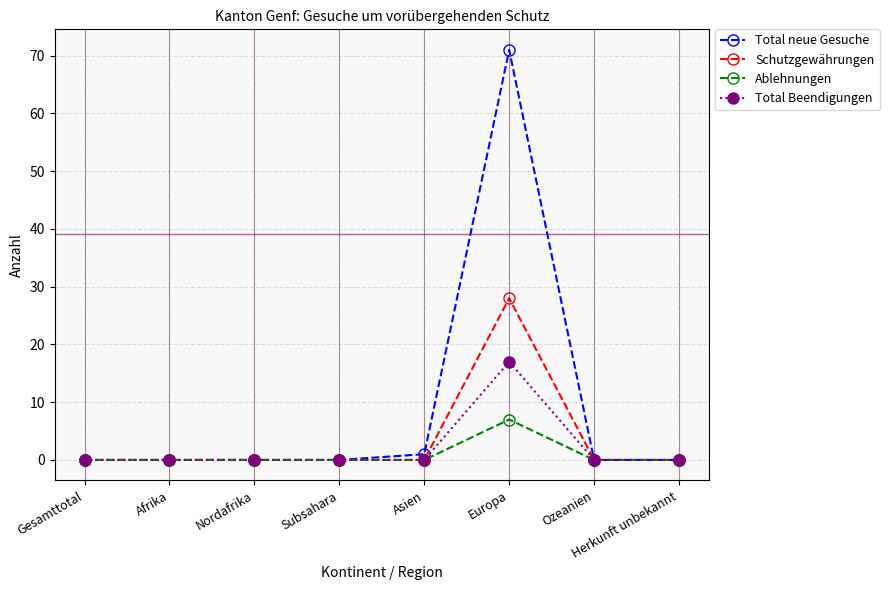

True or false: Total Beendigungen has a value of 6 at Asien.

False